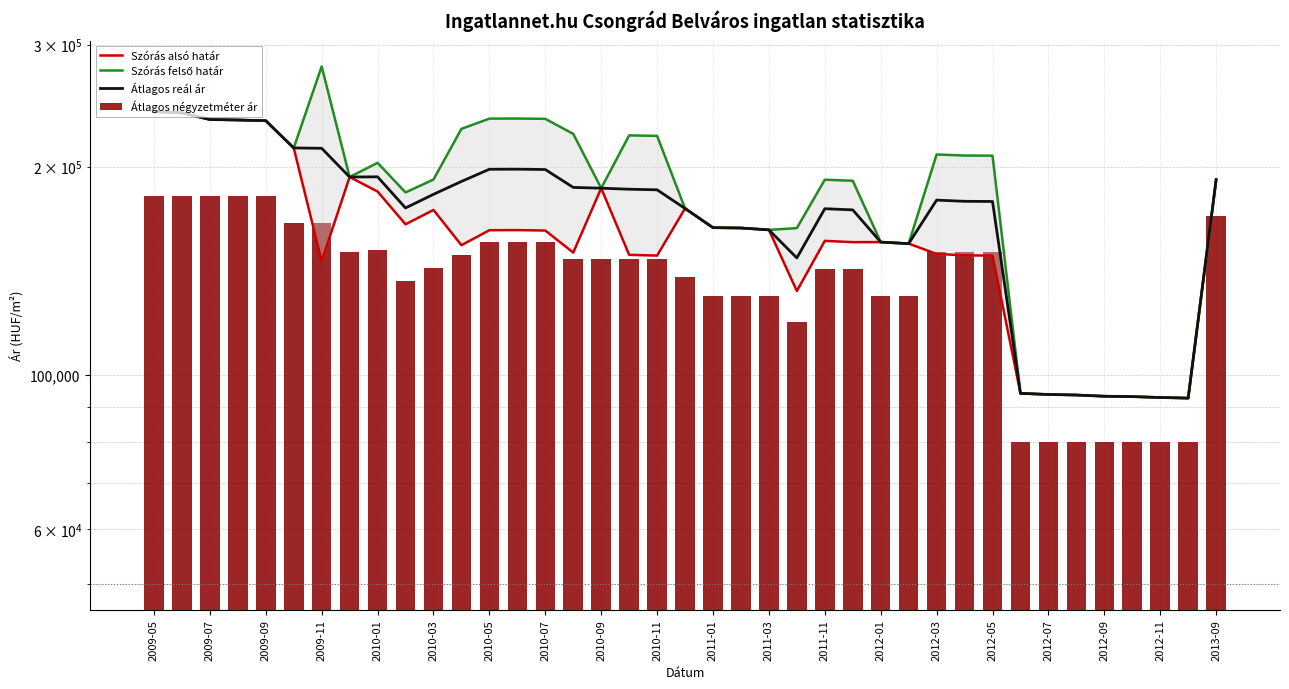

Reading left to right, what are all the values shown in this chart?

Szórás alsó határ: 240181	239251	233954	233614	233071	212890	146172	193284	184174	165176	173238	154095	161965	162022	161794	150355	186237	149238	148869	174102	163340	163154	162143	132337	156329	155660	155696	154900	149691	148974	148879	94174	93825	93651	93281	93158	92889	92694	191591
Szórás felső határ: 240181	239251	233954	233614	233071	212890	279116	193284	202620	183622	191684	226819	234689	234746	234518	223079	186237	221962	221593	174102	163340	163154	162143	163093	191569	190900	155696	154900	208311	207594	207499	94174	93825	93651	93281	93158	92889	92694	191591
Átlagos reál ár: 240181	239251	233954	233614	233071	212890	212644	193284	193397	174399	182461	190457	198327	198384	198156	186717	186237	185600	185231	174102	163340	163154	162143	147715	173949	173280	155696	154900	179001	178284	178189	94174	93825	93651	93281	93158	92889	92694	191591
Átlagos négyzetméter ár: 181506	181506	181506	181506	181506	165838	165838	150871	151571	136603	143000	149396	155793	155793	155793	147222	147222	147222	147222	138652	130081	130081	130081	119207	142540	142540	130081	130081	150806	150806	150806	80000	80000	80000	80000	80000	80000	80000	170072